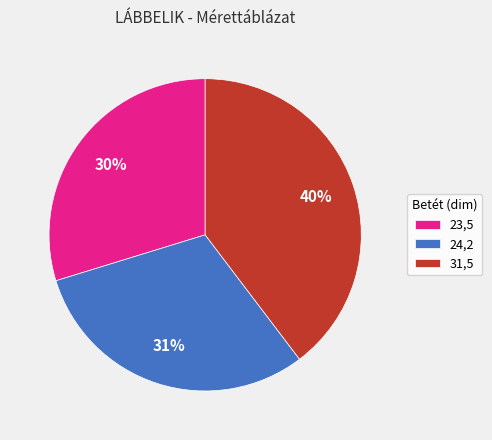

Approximately how many times larger is the value at 31,5 compared to 24,2?

1.3